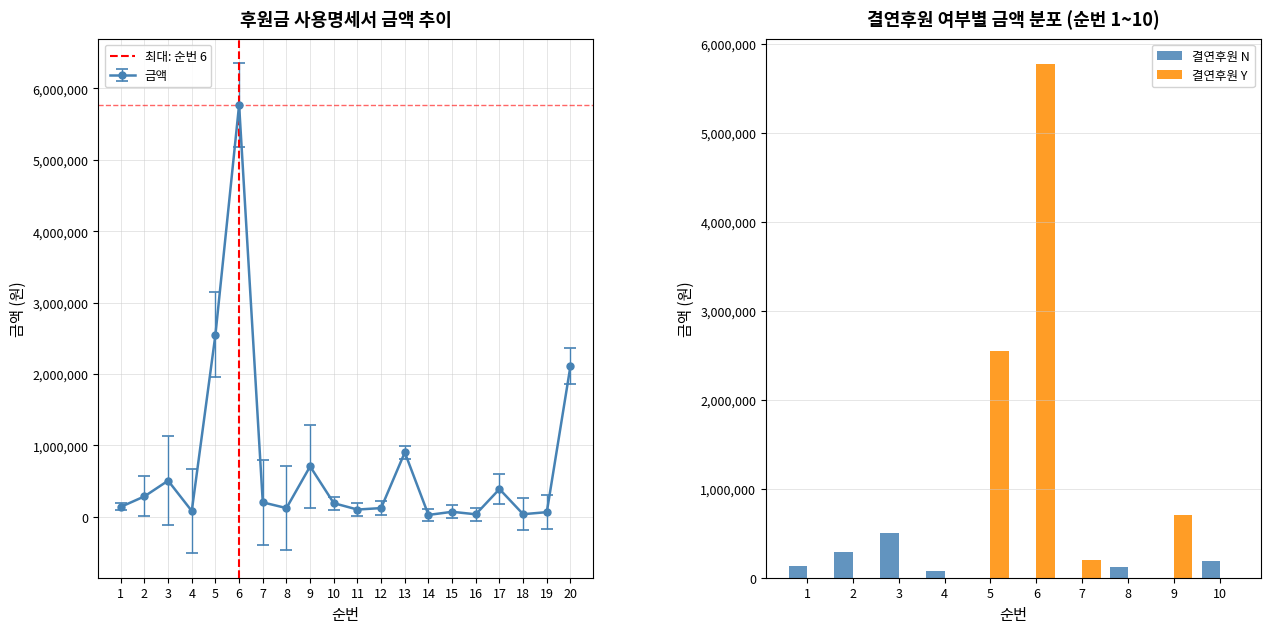

Rank the series at 4 from lowest to highest value.

결연후원여부_Y, 금액, 결연후원여부_N